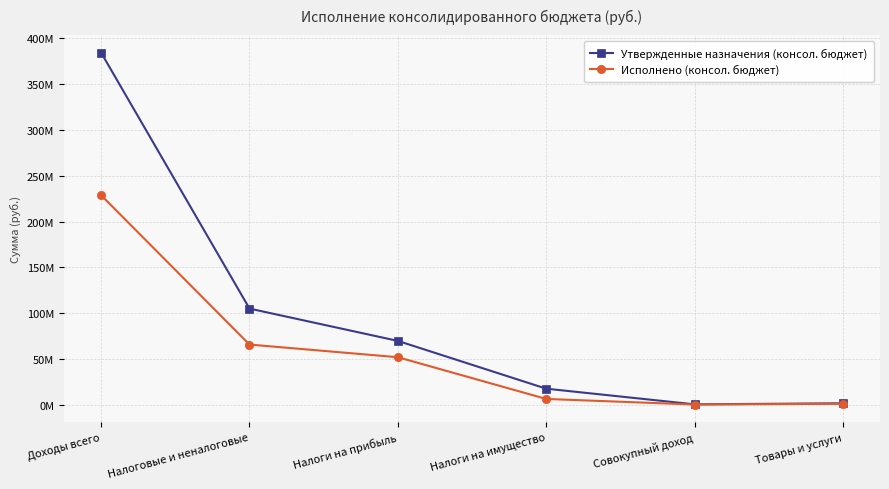

Reading left to right, extract all data points from this chart.

Утвержденные назначения (консол. бюджет): Доходы всего=384047514.2	Налоговые и неналоговые=105240668.9	Налоги на прибыль=70012615.0	Налоги на имущество=17956000.0	Совокупный доход=895000.0	Товары и услуги=2031500.0
Исполнено (консол. бюджет): Доходы всего=228703531.0	Налоговые и неналоговые=66029637.6	Налоги на прибыль=52239107.9	Налоги на имущество=6772353.7	Совокупный доход=686398.9	Товары и услуги=1518762.9